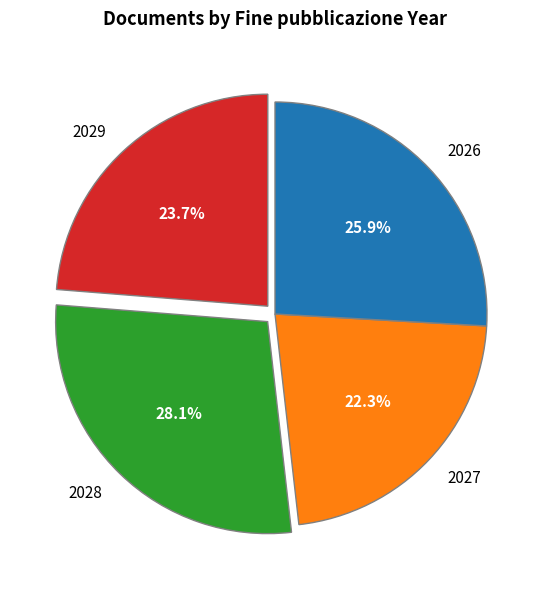

Approximately how many times larger is the value at 2029 compared to 2028?

0.8